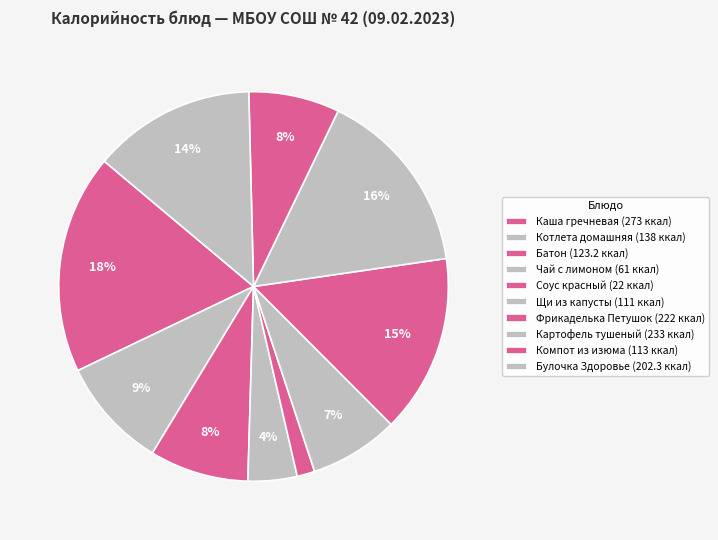

How many segments does this pie chart have?

10